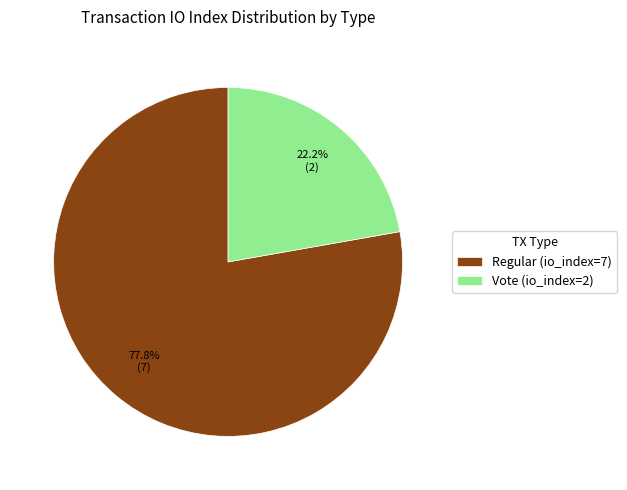

True or false: Vote (io_index=2) accounts for 22% of the total.

True